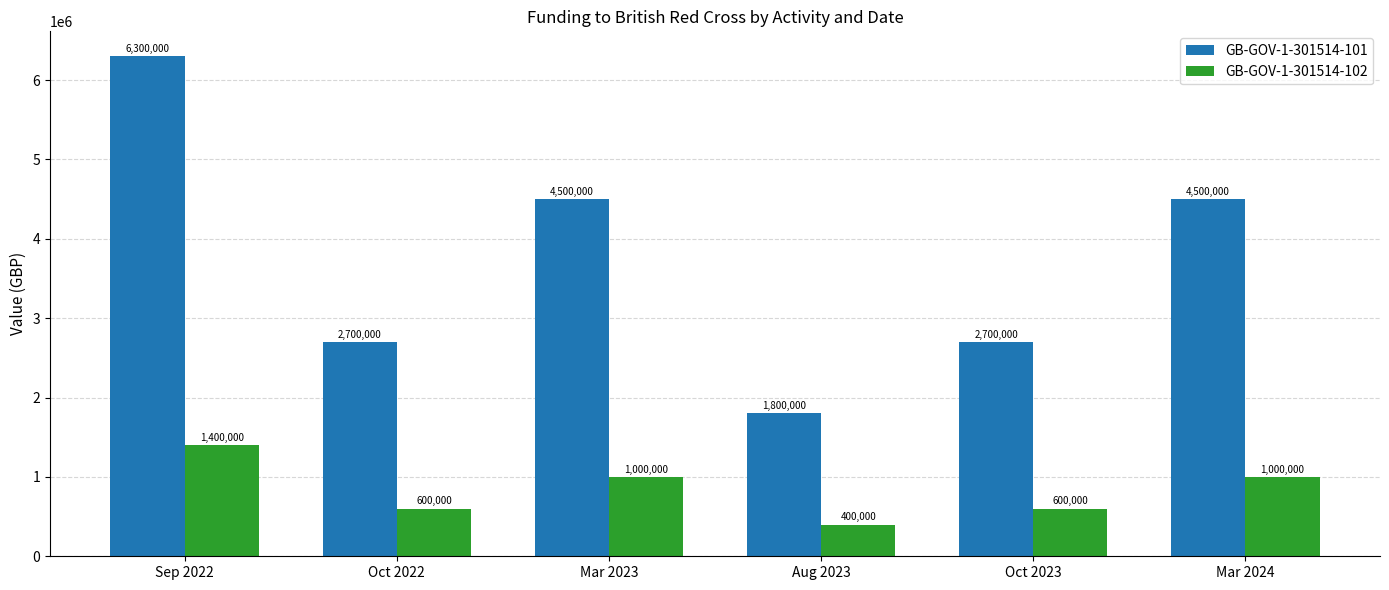

Between Aug 2023 and Oct 2023, which series saw the biggest shift?

GB-GOV-1-301514-101